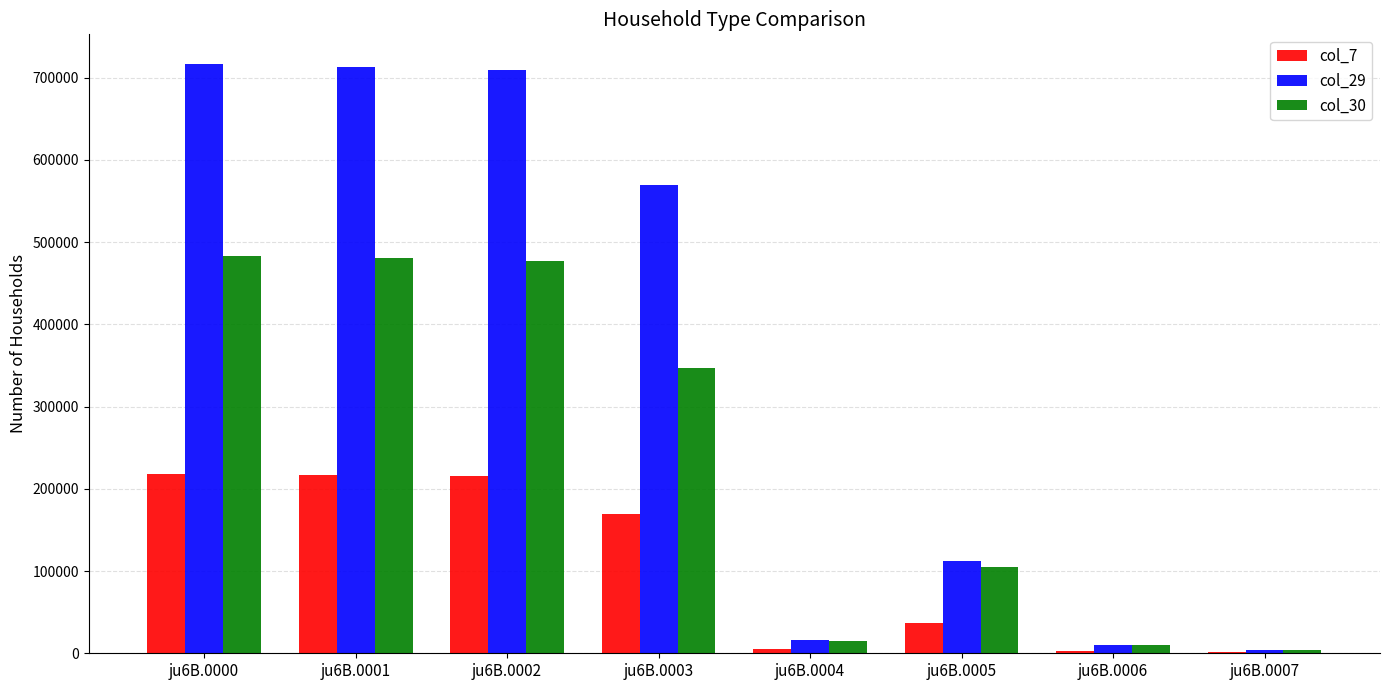

Which series has the widest spread of values?

col_29